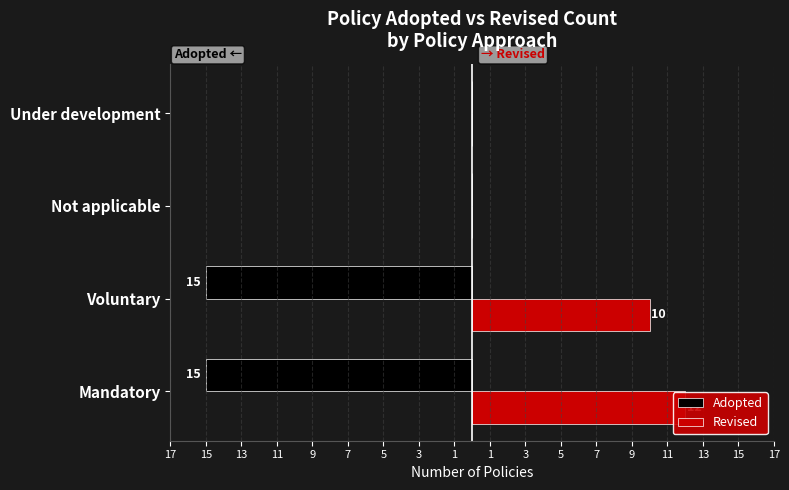

Are the bars grouped side by side (vs. stacked)?

Yes